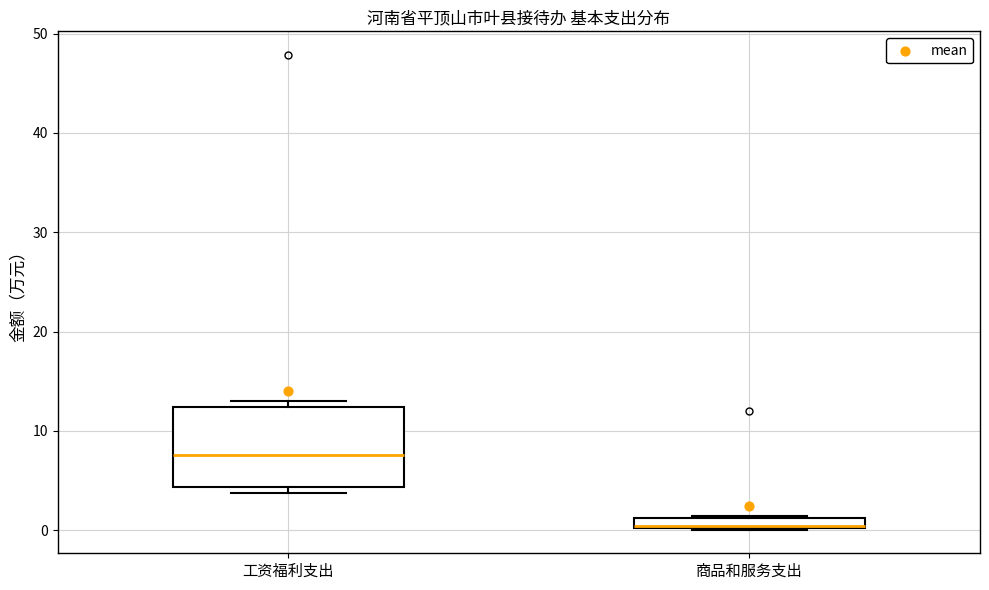

Which box is the tallest, from its lower edge to its upper edge?

工资福利支出